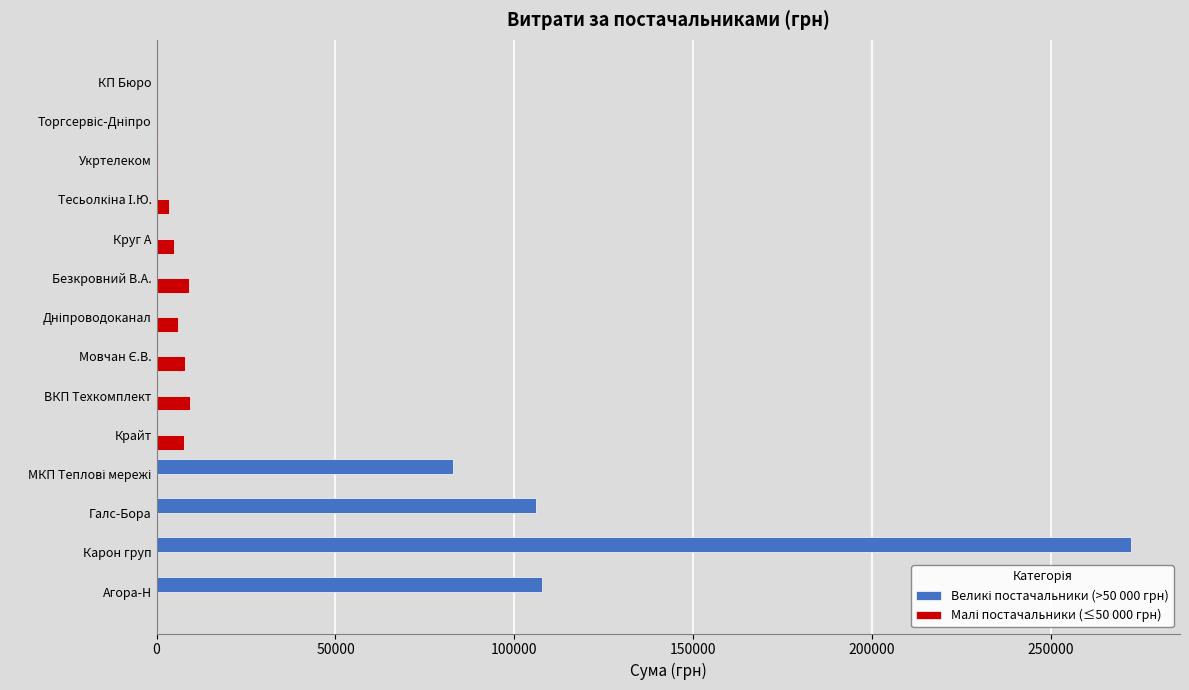

How many series are shown in this chart?

2